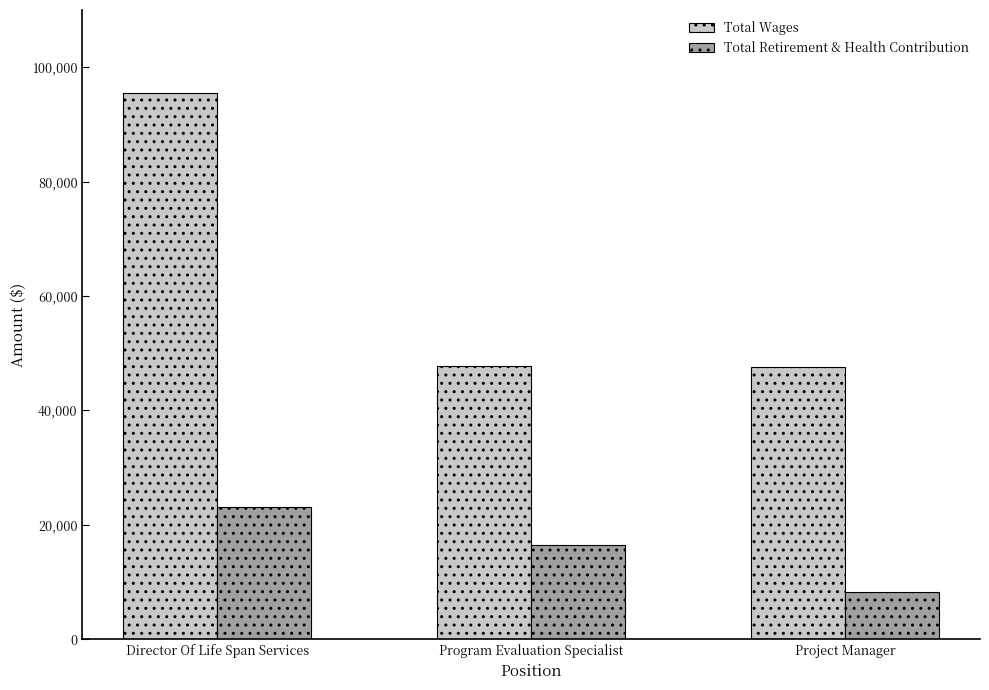

How many groups of bars are there?

3